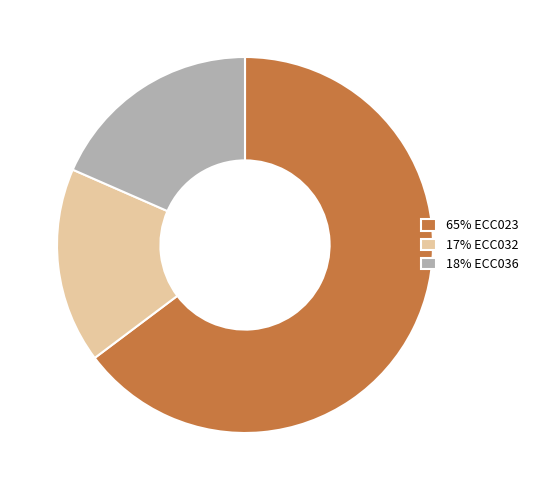

Between 65% ECC023 and 17% ECC032, which is larger?

65% ECC023